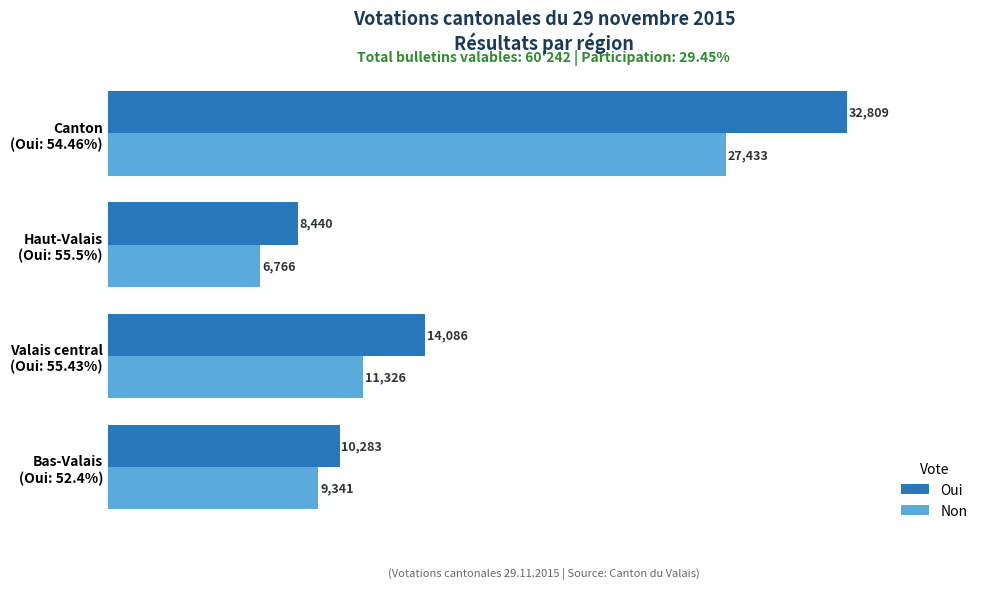

Which series has the largest total across all categories?

Oui